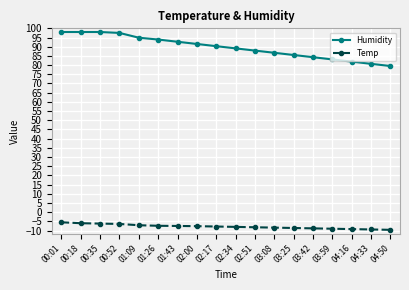

What is the greatest value displayed?

98.0